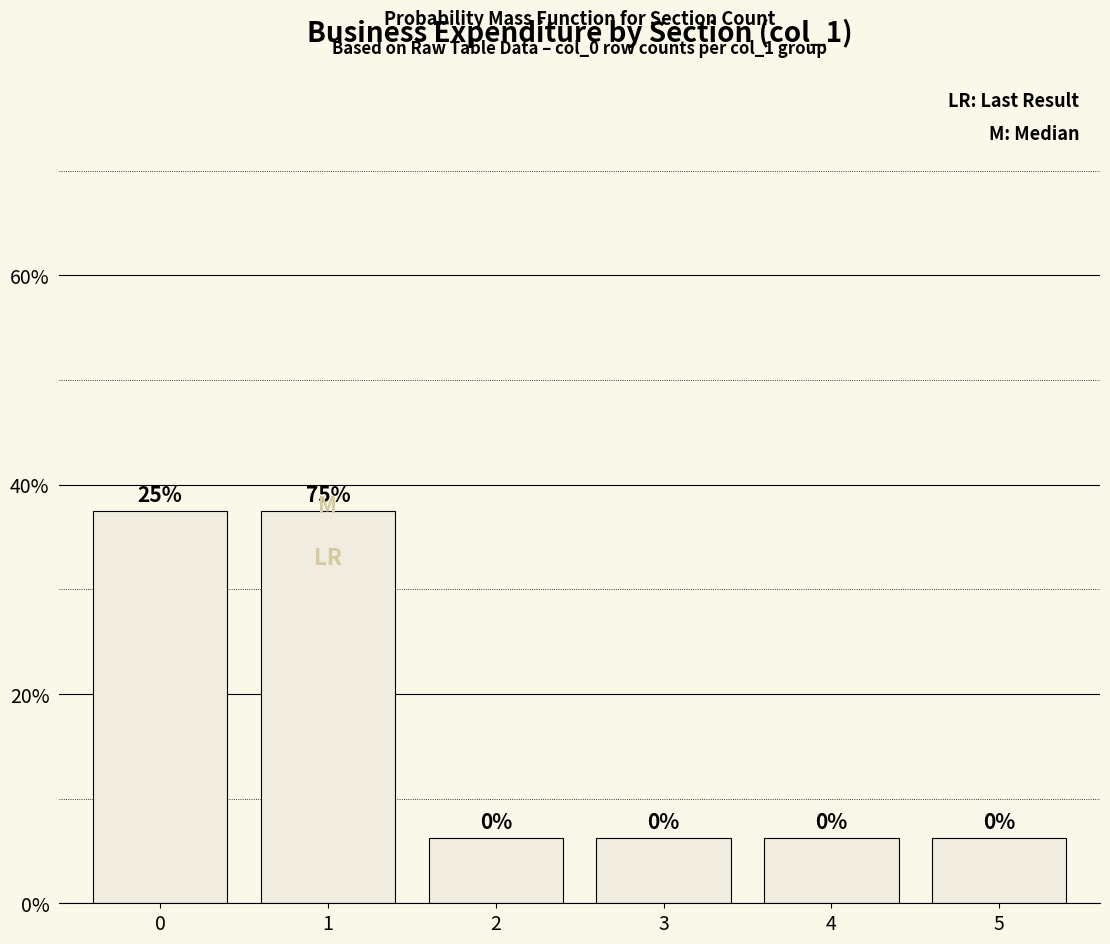

Does the chart contain any negative values?

No